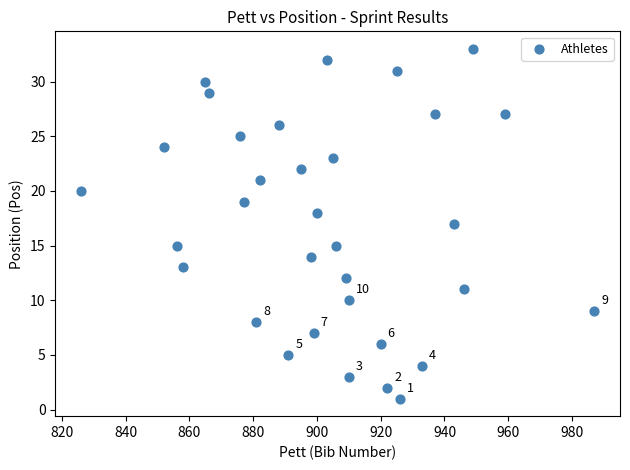

What is the range of Y values (max minus min)?

32